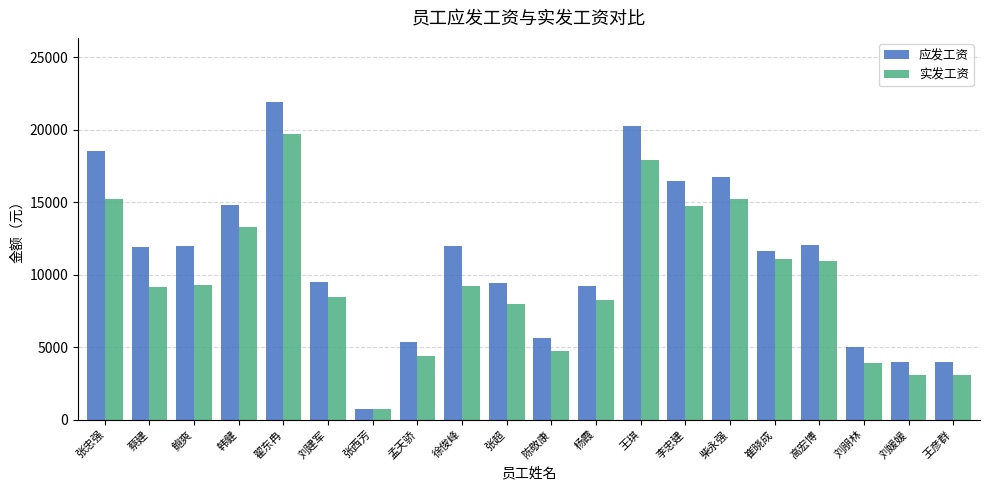

What are all the series names shown in the legend?

应发工资, 实发工资